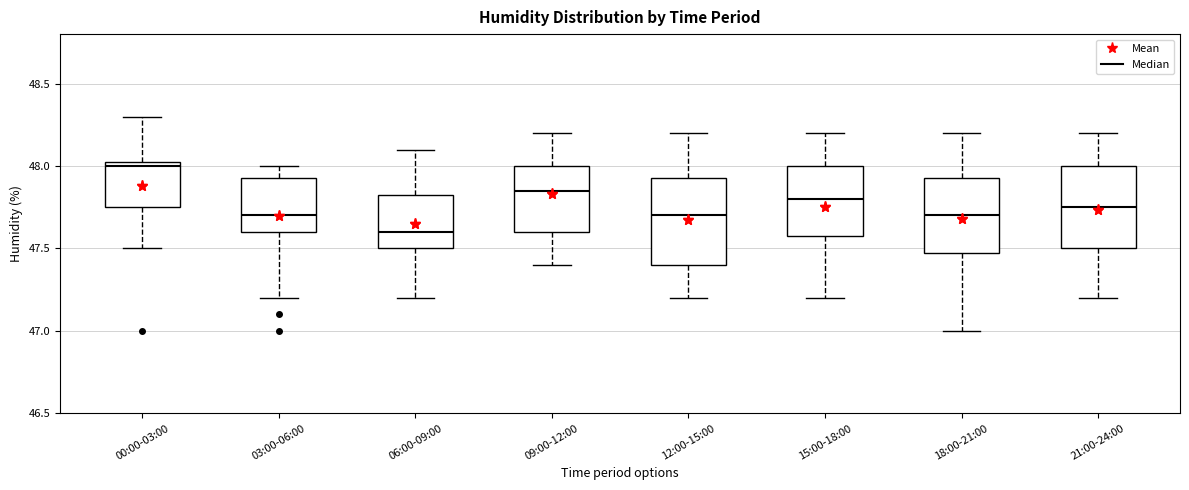

Reading left to right, read every box against the y-axis: the position of its median line, the range the box covers, and the ends of its whiskers. The values are not printed on the chart, so give them approximately, as read against the axis.

00:00-03:00: median 48.00, box 47.75 to 48.05, whiskers 47.50 to 48.30
03:00-06:00: median 47.70, box 47.60 to 47.95, whiskers 47.20 to 48.00
06:00-09:00: median 47.60, box 47.50 to 47.85, whiskers 47.20 to 48.10
09:00-12:00: median 47.85, box 47.60 to 48.00, whiskers 47.40 to 48.20
12:00-15:00: median 47.70, box 47.40 to 47.95, whiskers 47.20 to 48.20
15:00-18:00: median 47.80, box 47.60 to 48.00, whiskers 47.20 to 48.20
18:00-21:00: median 47.70, box 47.50 to 47.95, whiskers 47.00 to 48.20
21:00-24:00: median 47.75, box 47.50 to 48.00, whiskers 47.20 to 48.20